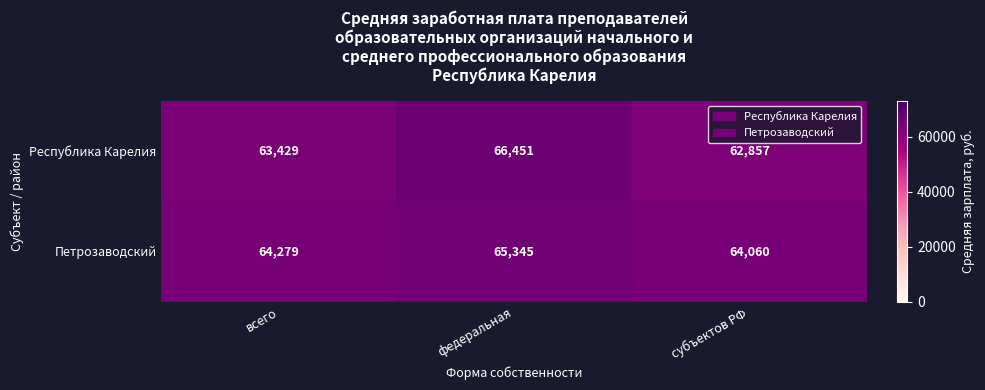

What is the difference between the maximum and minimum values in the Республика Карелия series?

3594